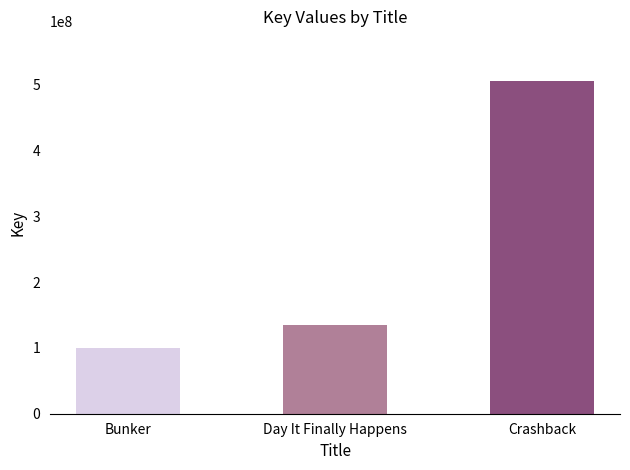

At which category does the chart reach its peak across all series?

Crashback